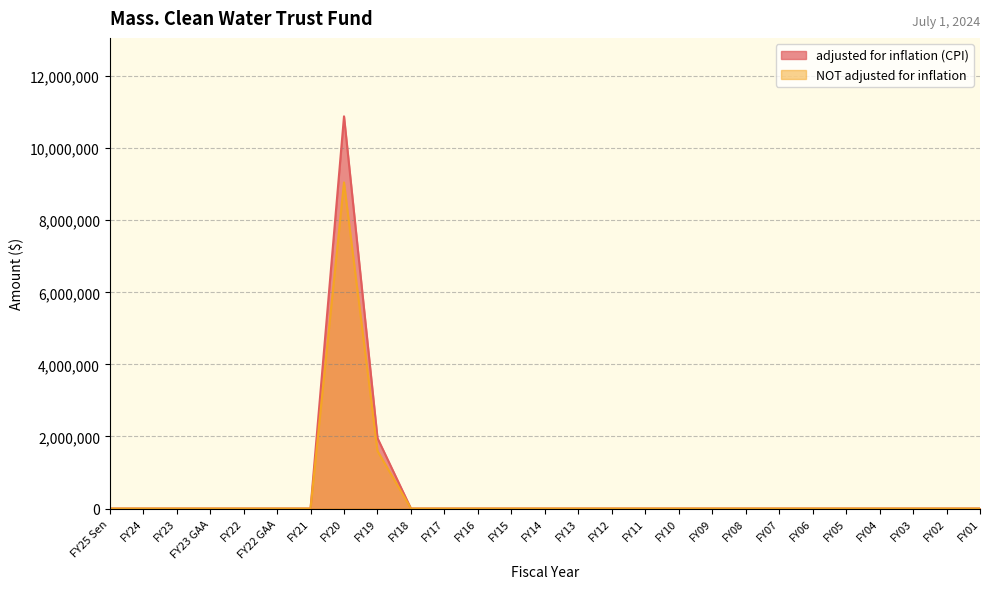

At which label is NOT adjusted for inflation closest to 4525000?

FY19